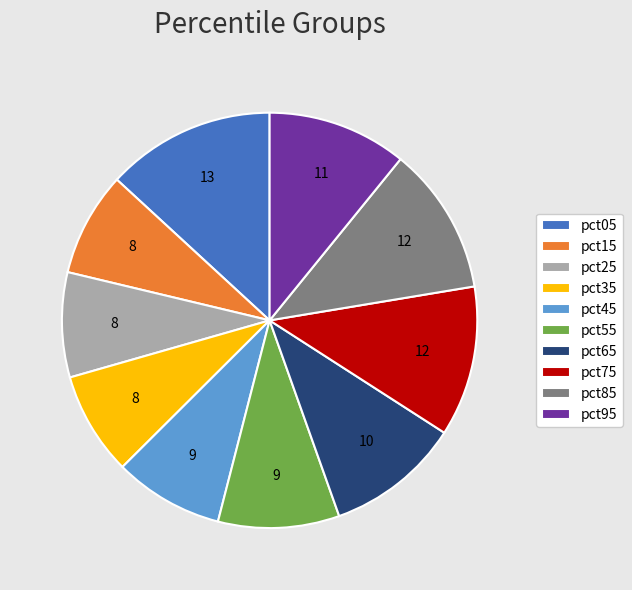

Is it true that pct85 is 17% of the pie?

False